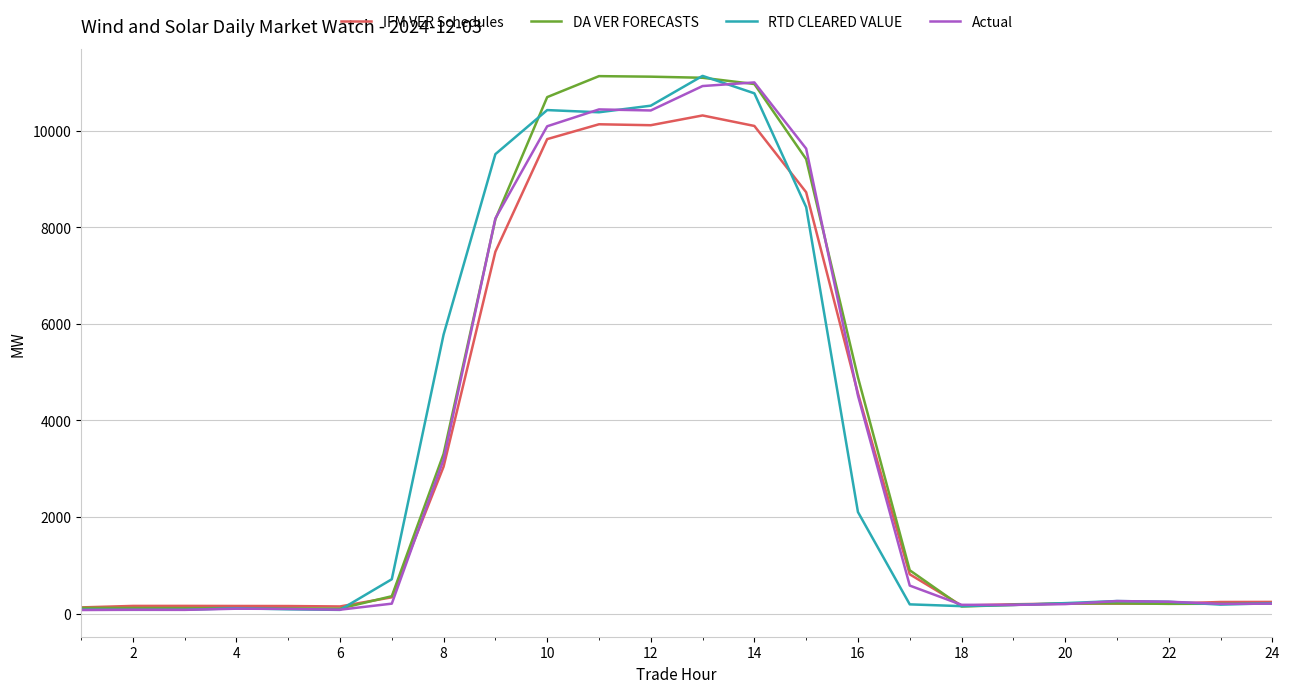

What is the maximum value shown in the chart?

11132.0